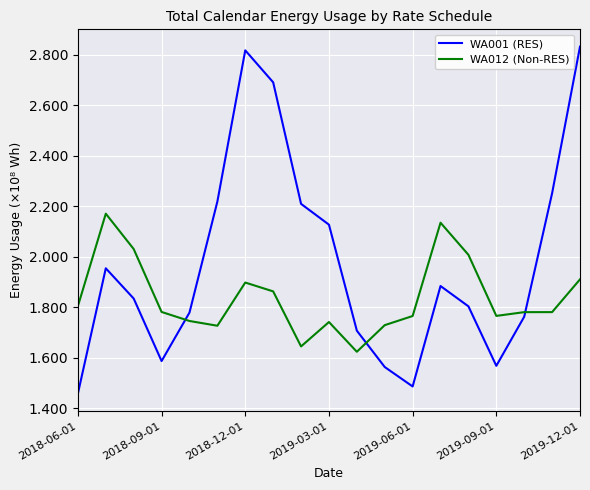

Which series has the widest spread of values?

WA001 (RES)